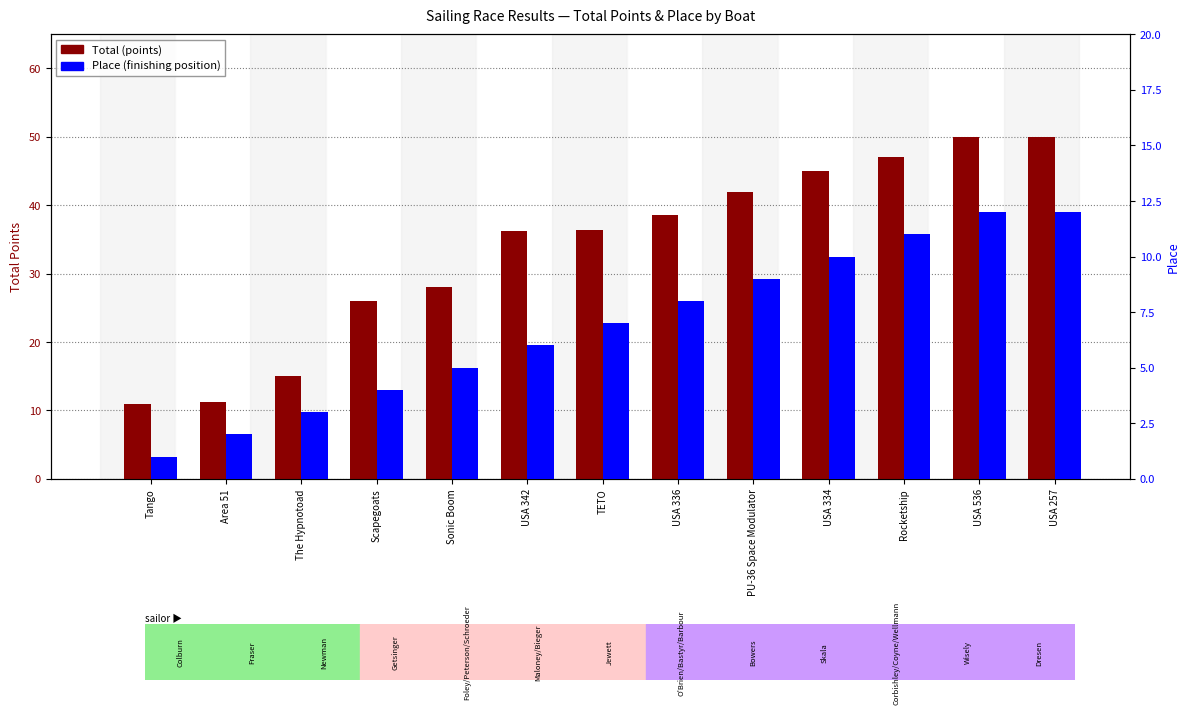

What is the difference between the Total values at USA 334 and USA 336?

6.5